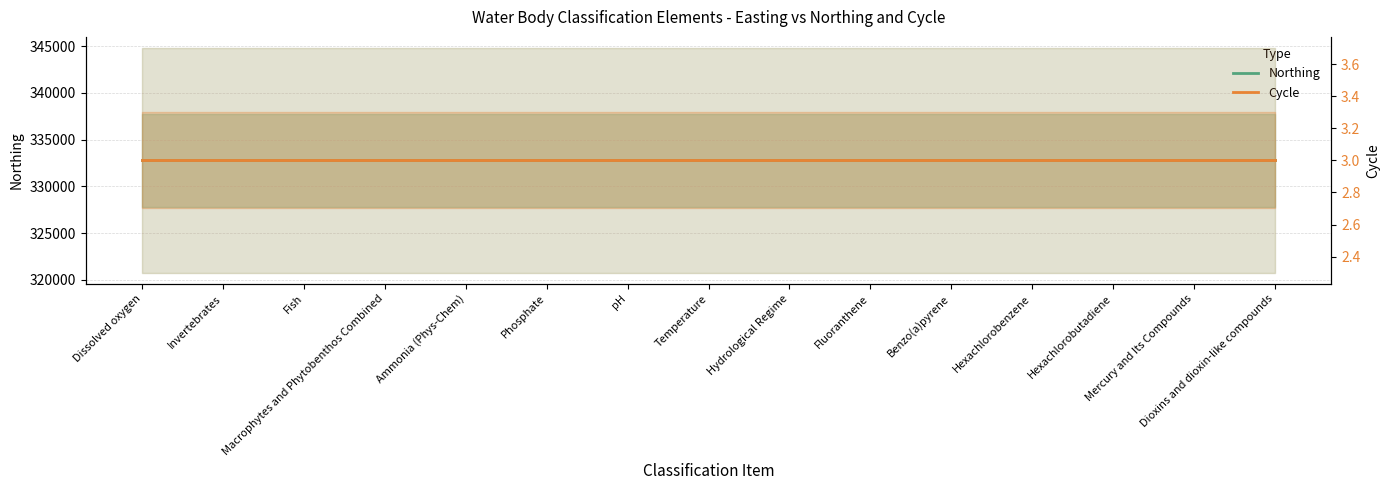

What are all the series names shown in the legend?

Northing, Cycle